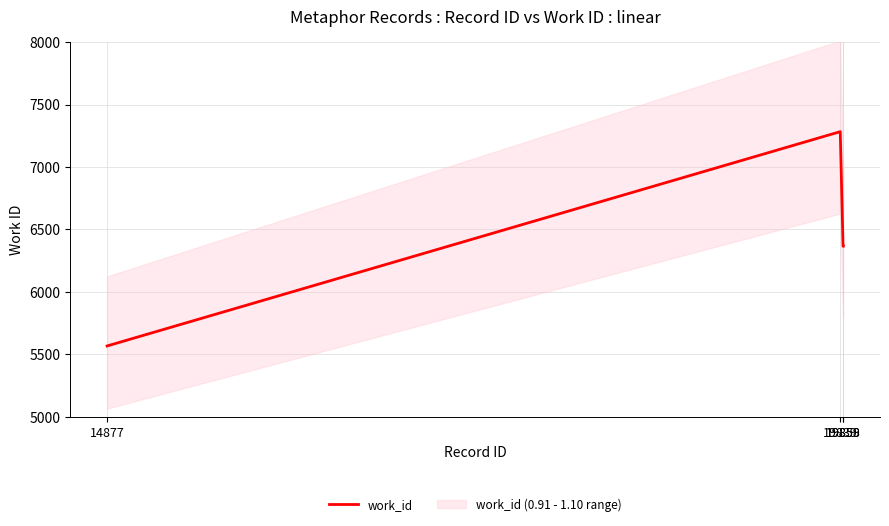

How many data points are less than 6366?

1